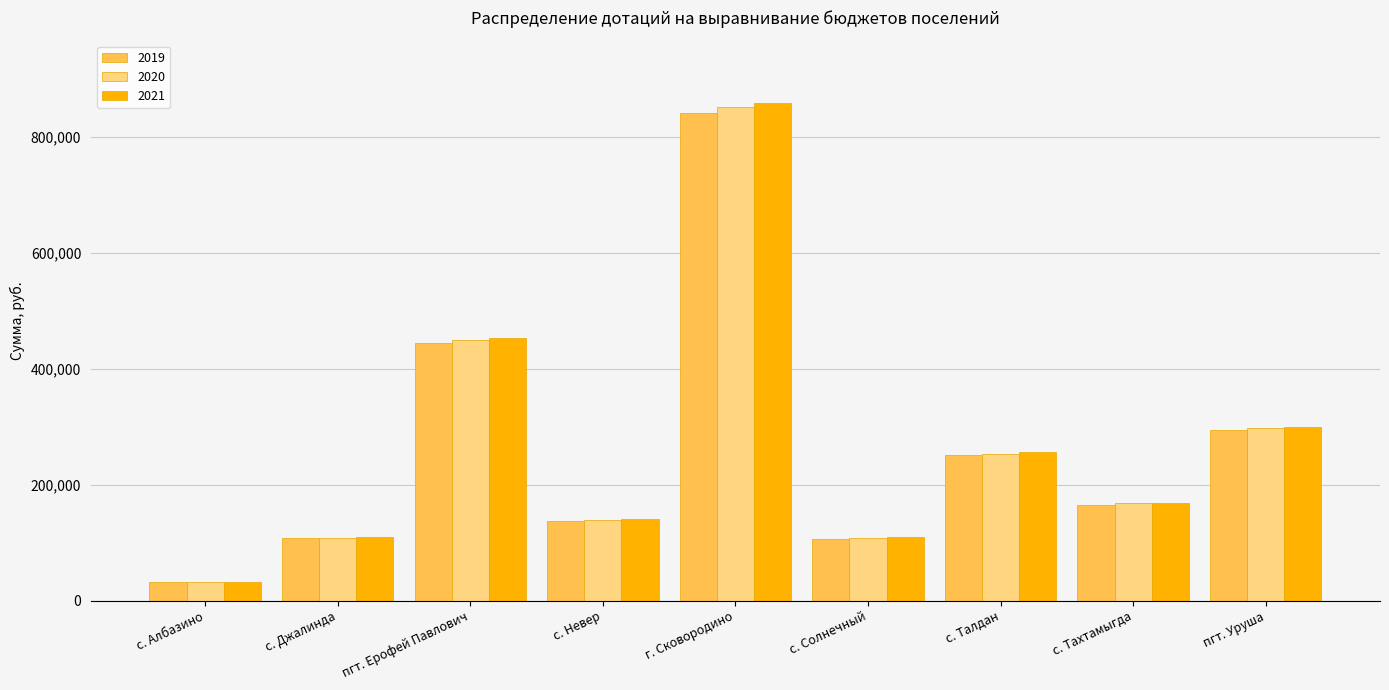

The value of 2019 at с. Солнечный is 181783.0. True or false?

False